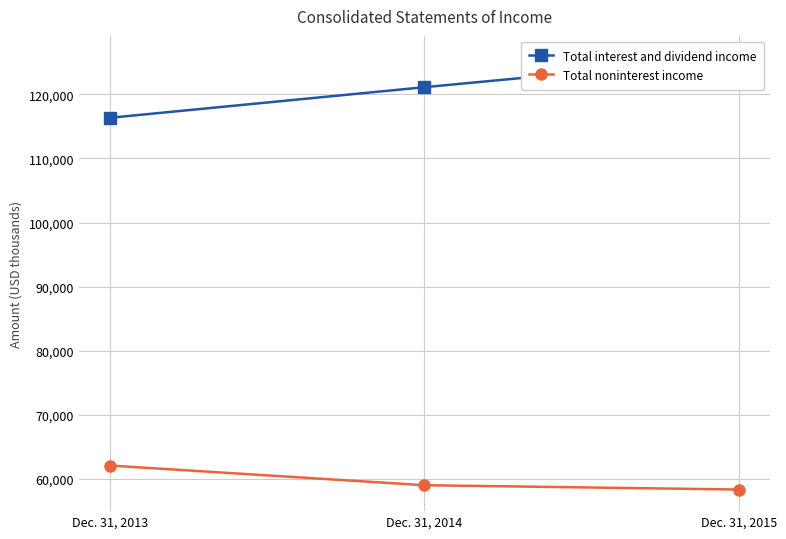

At which label does Total noninterest income first exceed 59015?

Dec. 31, 2013